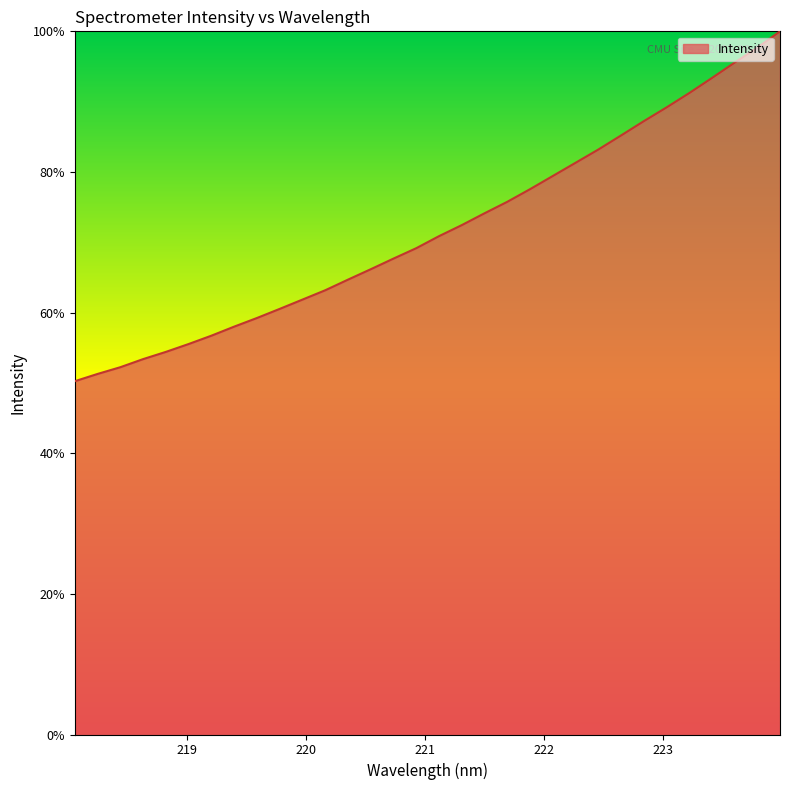

What is the greatest value displayed?

100.0